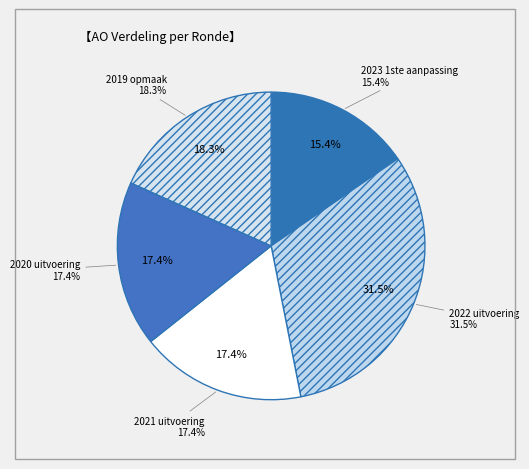

Does 2023 1ste aanpassing represent more than half of the total?

No